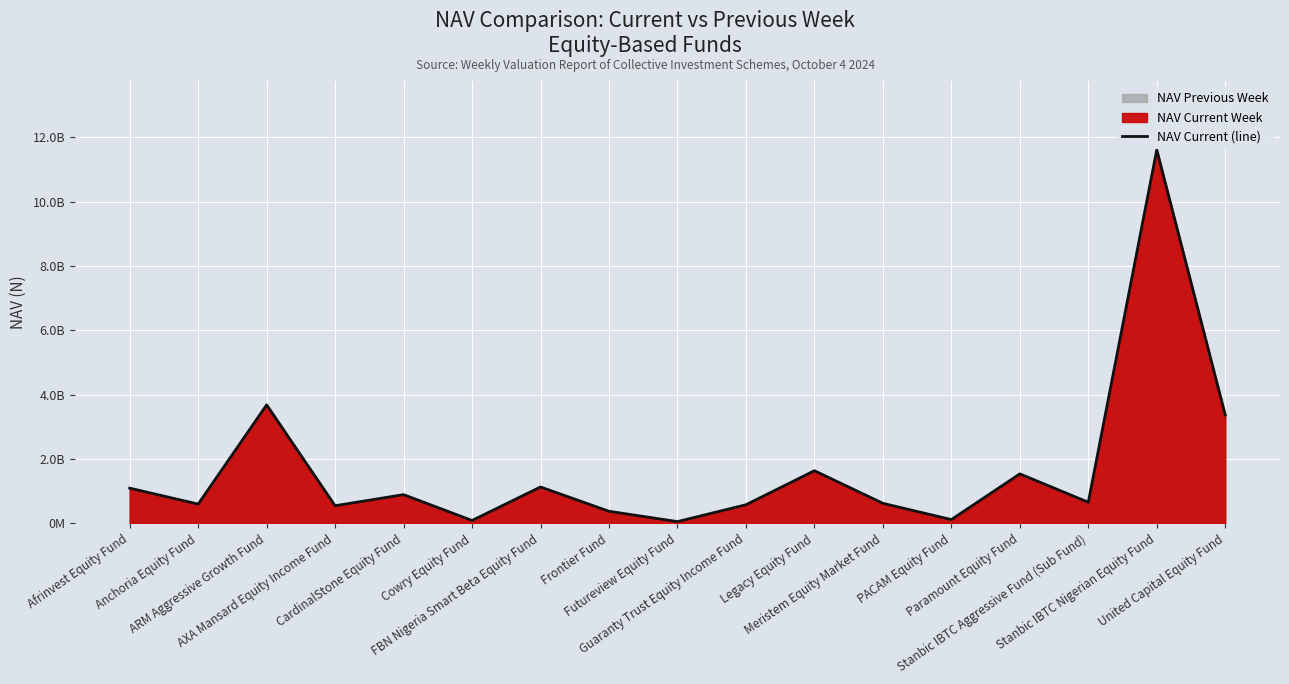

How many data points are less than 658512321?

8